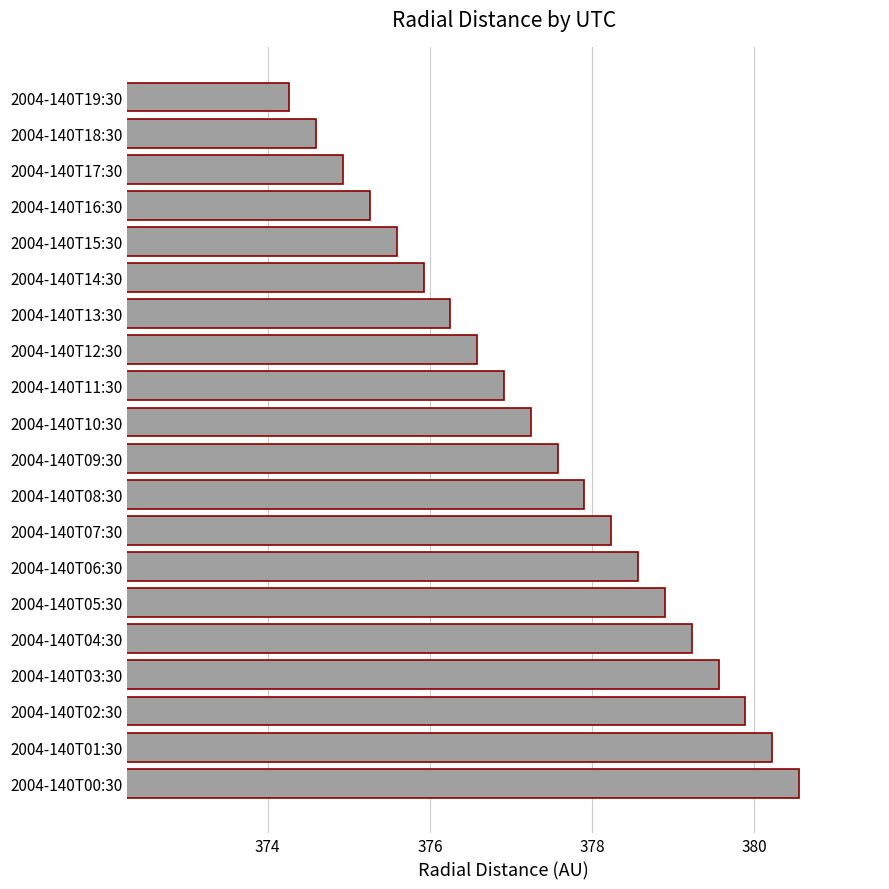

Which category has the lowest value across all series?

2004-140T19:30